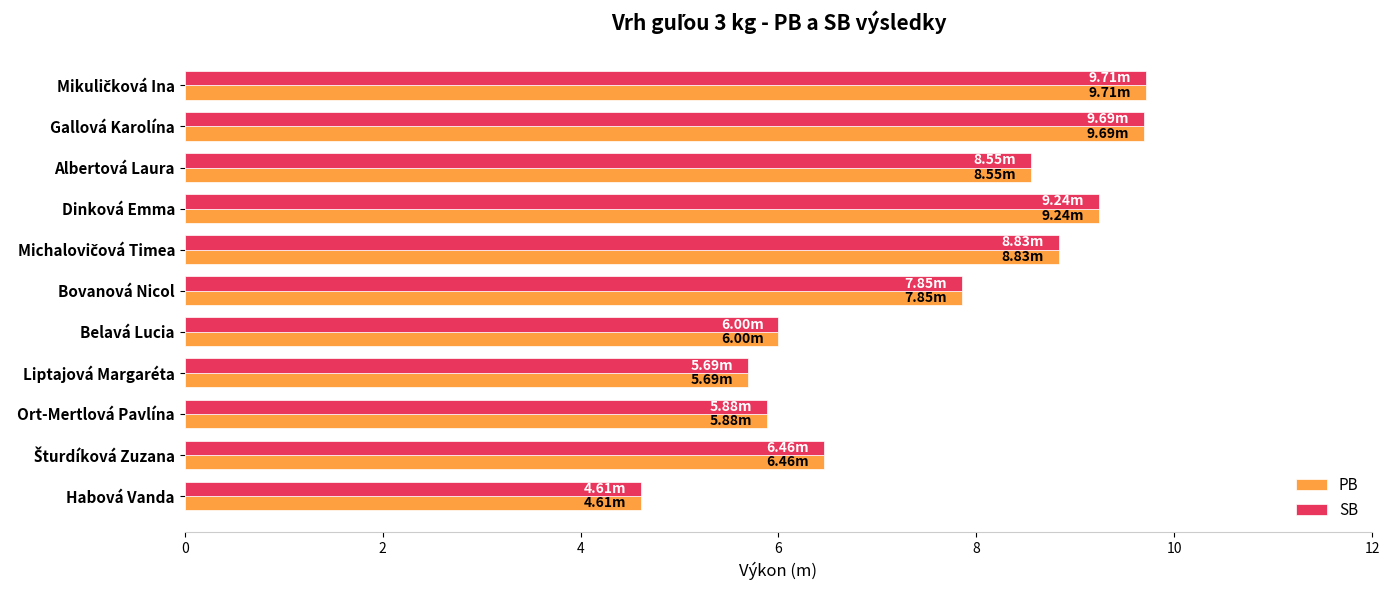

At how many categories does at least one series exceed 7?

6